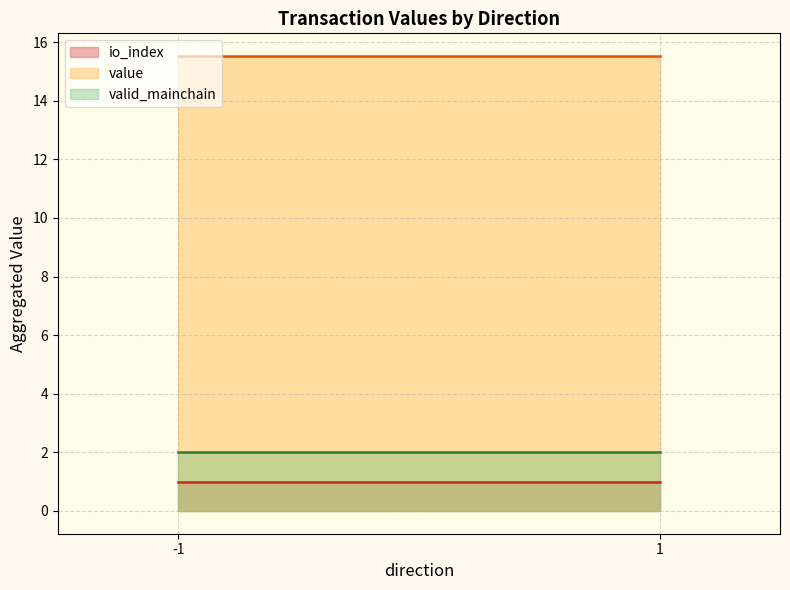

True or false: io_index and valid_mainchain cross at least once.

False